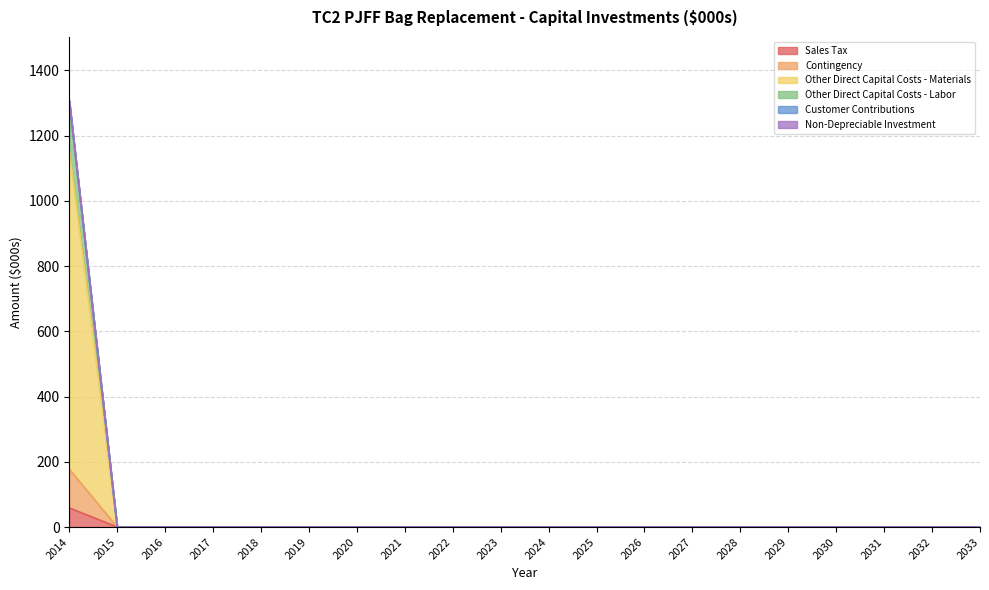

Between 2018 and 2015, which is larger?

2018